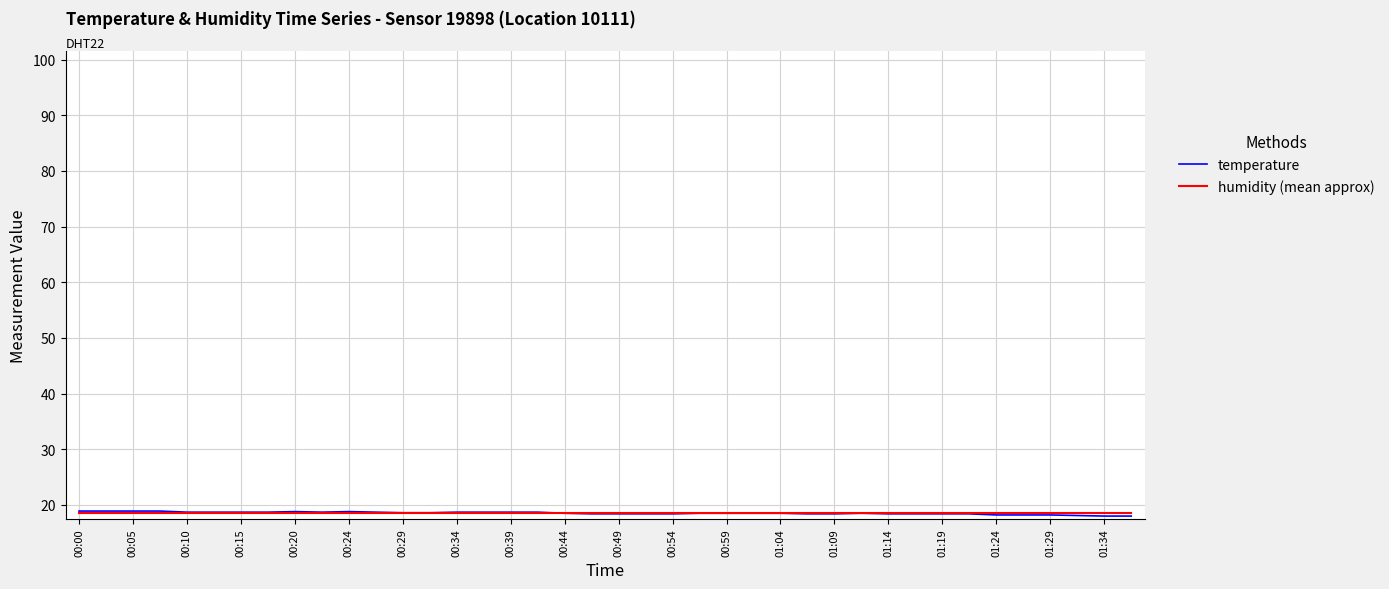

What is the greatest value displayed?

18.9